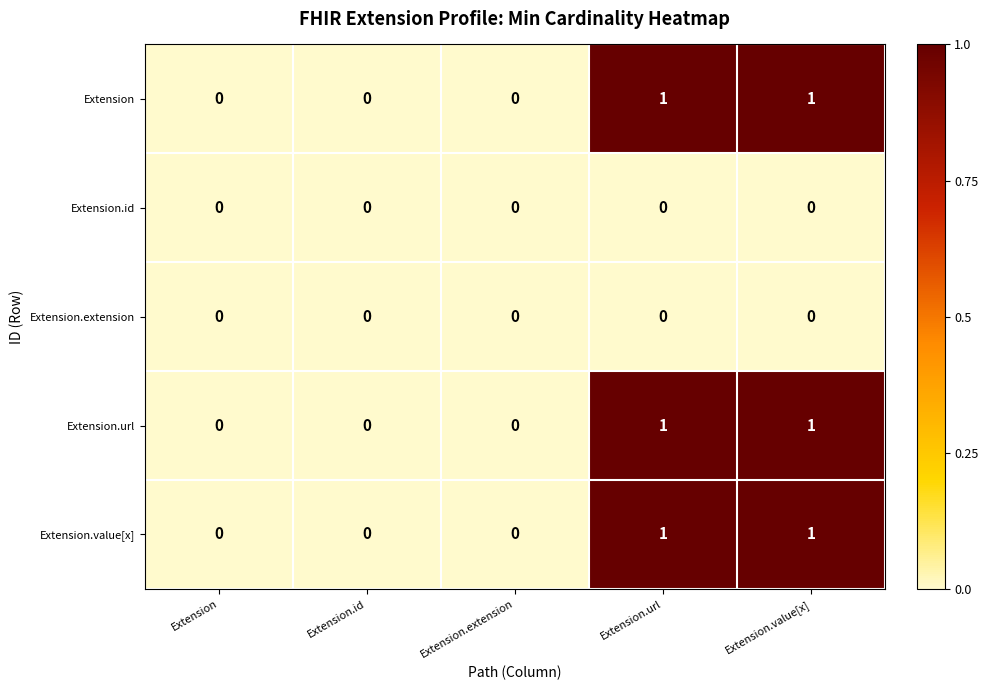

Is it true that Extension.url equals 0 at Extension?

True